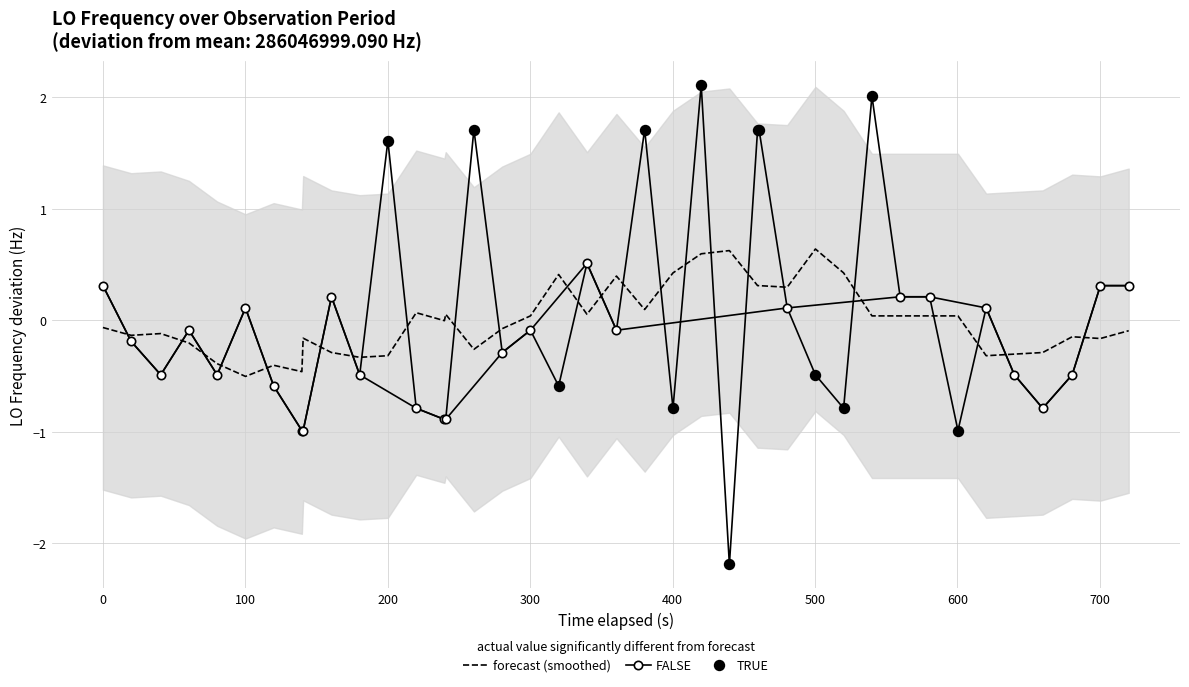

What is the lowest value of the forecast (smoothed) series?

-0.5